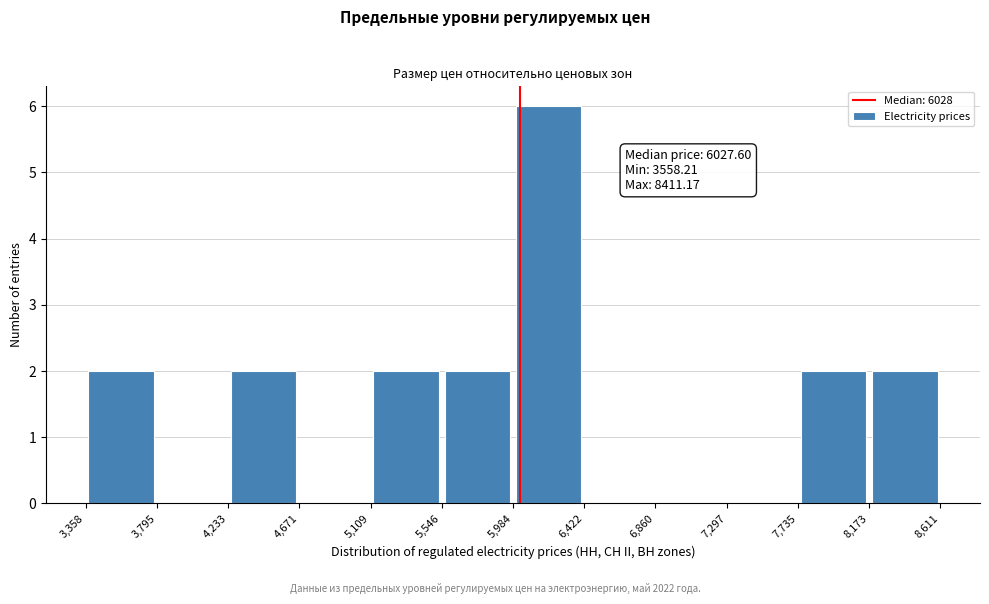

Which range on the x-axis has the tallest bar?

5,984 to 6,422